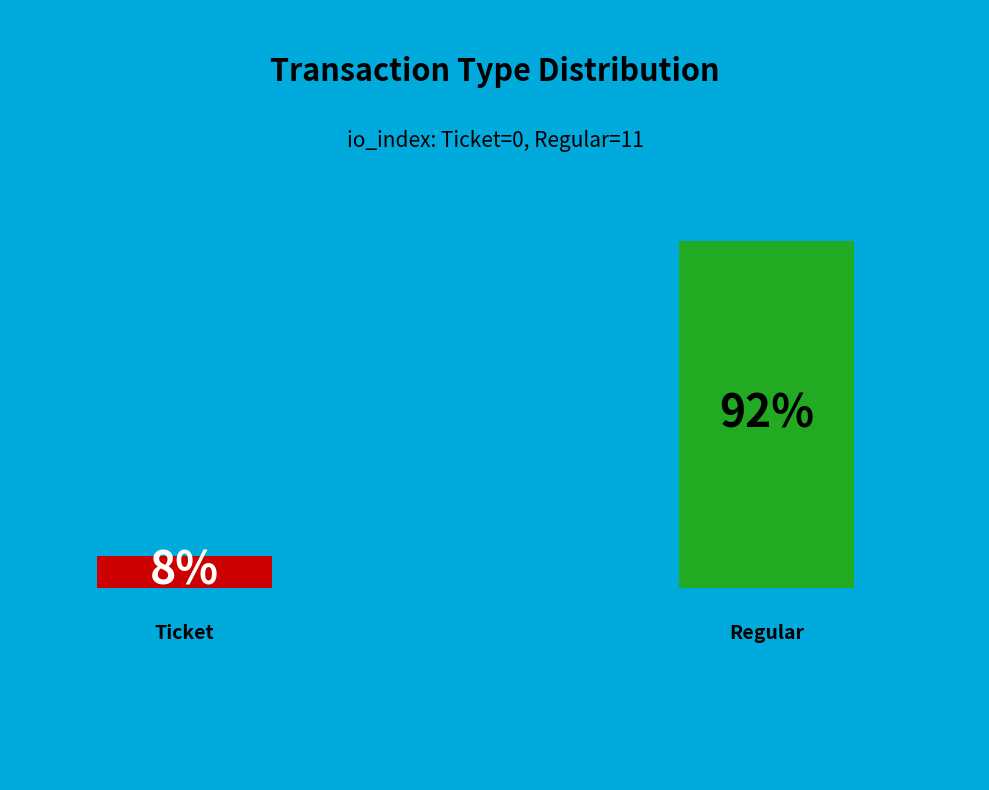

How many slices are in this pie chart?

2